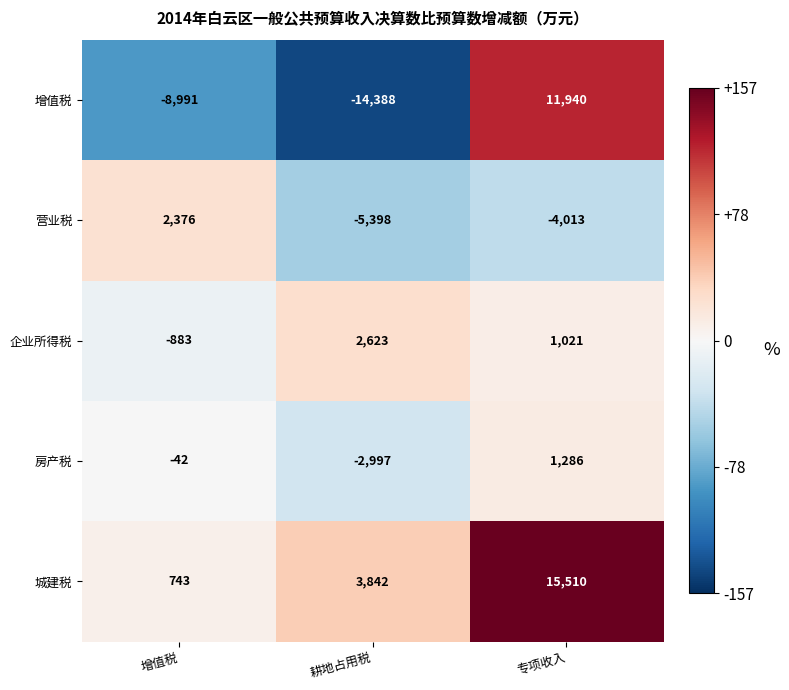

How many categories are shown in the chart?

3